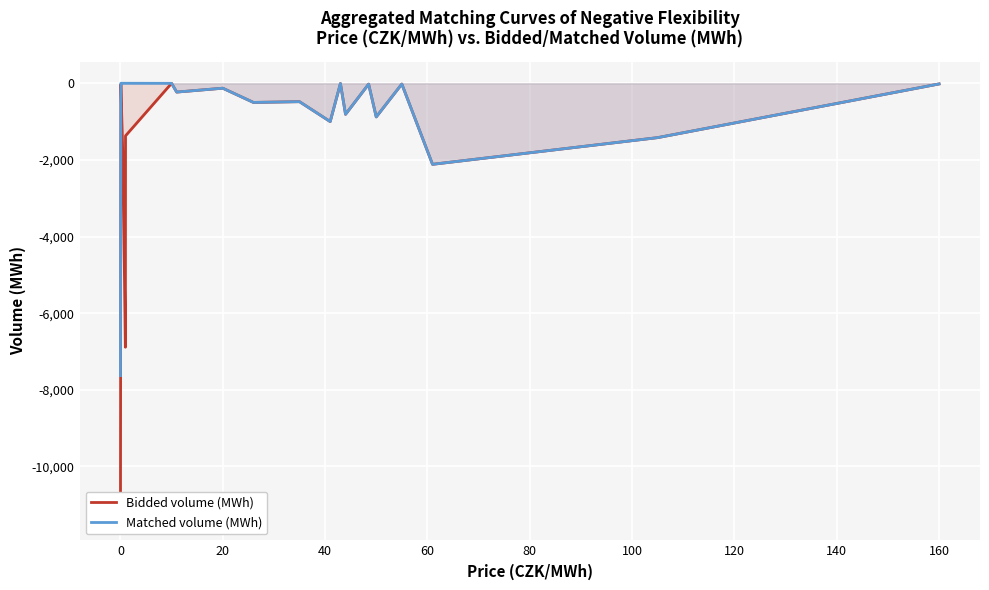

What is the minimum value for Matched volume (MWh)?

-7630.7